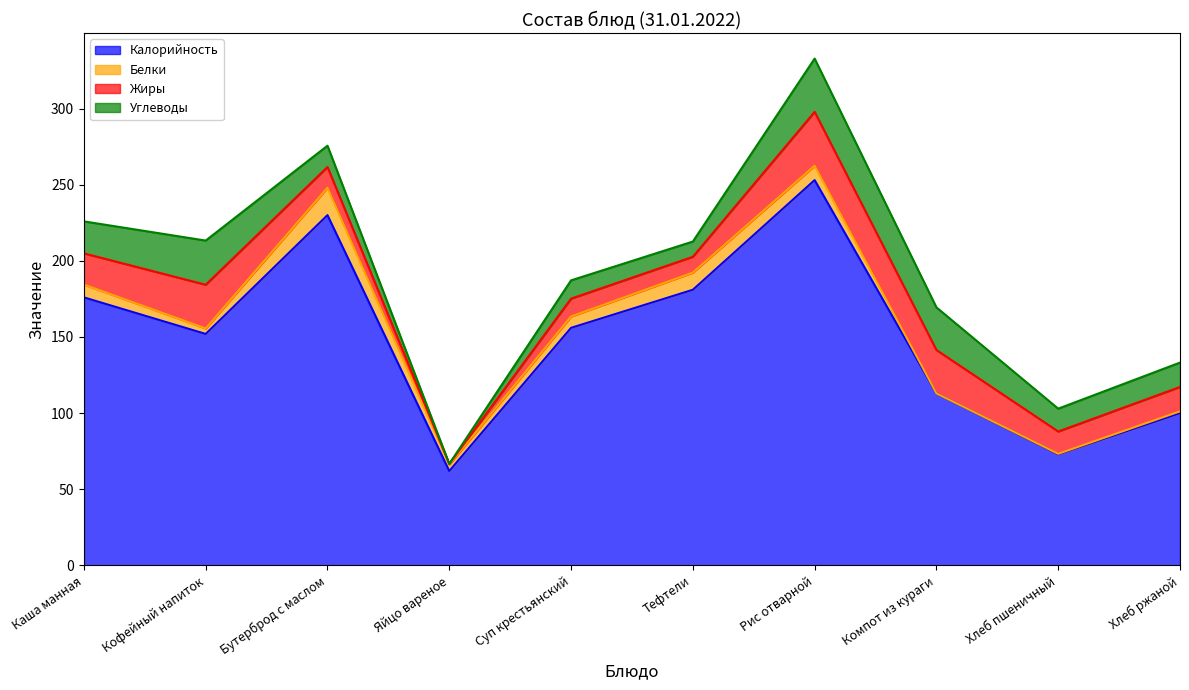

Reading right to left, transcribe all the data shown in this chart.

Калорийность: 100.0	73.0	113.0	253.0	181.0	156.0	62.0	230.0	152.0	176.0
Белки: 1.2	0.3	0.0	9.4	11.3	7.5	4.2	18.0	3.6	8.4
Жиры: 16.0	14.6	28.4	35.3	10.4	11.7	0.4	13.6	28.7	20.5
Углеводы: 16.0	15.0	28.0	35.0	10.0	12.0	0.0	14.0	29.0	21.0